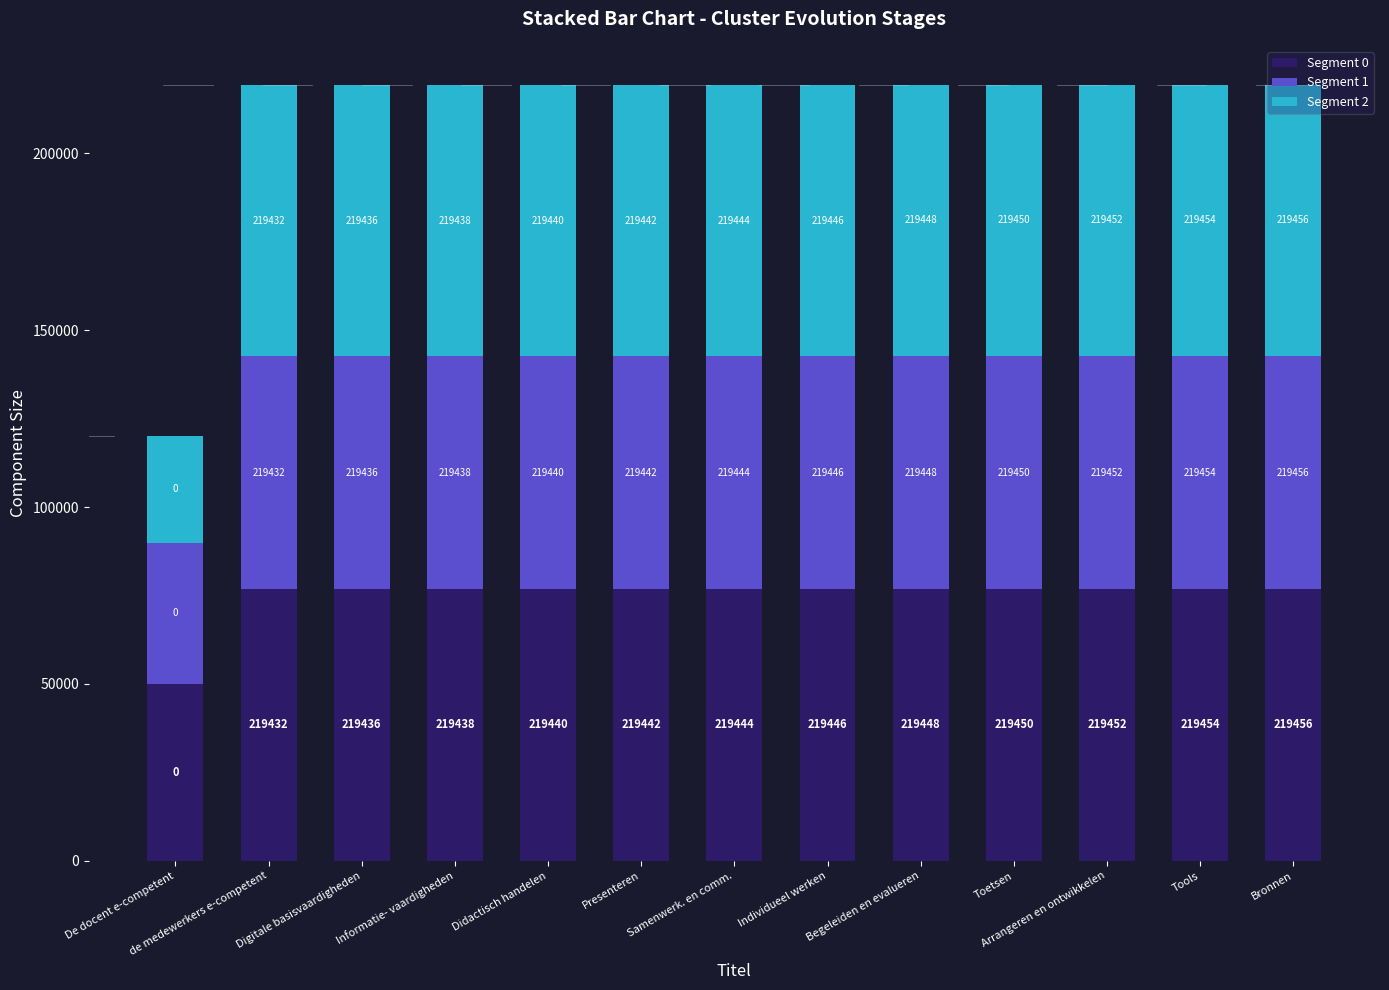

How many bars are there in total?

13